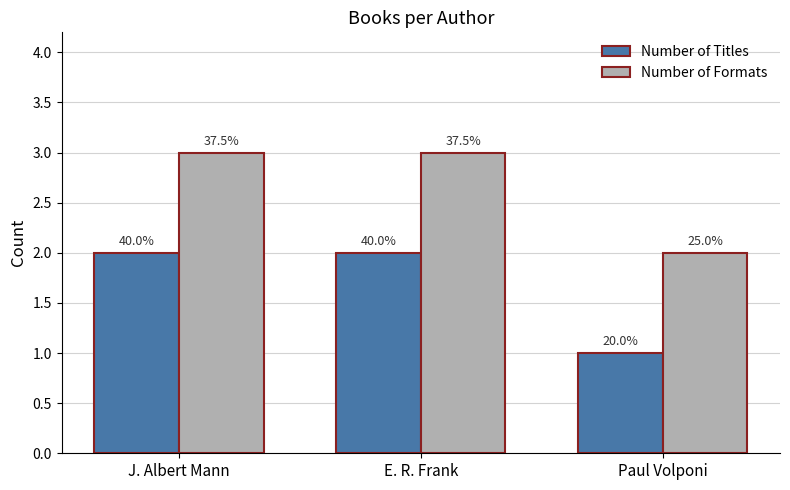

What is the total value across all series at J. Albert Mann?

5